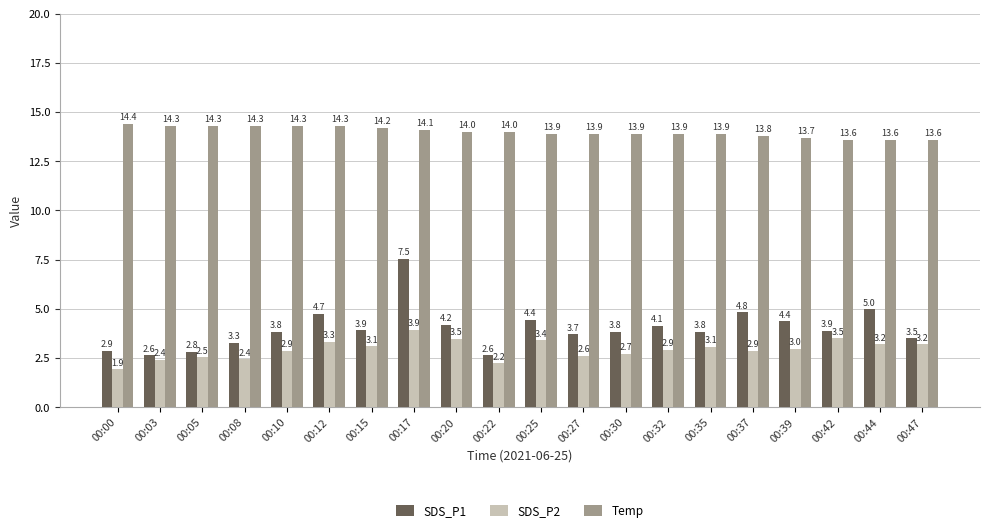

What is the difference between the second highest and minimum values in the SDS_P1 series?

2.3